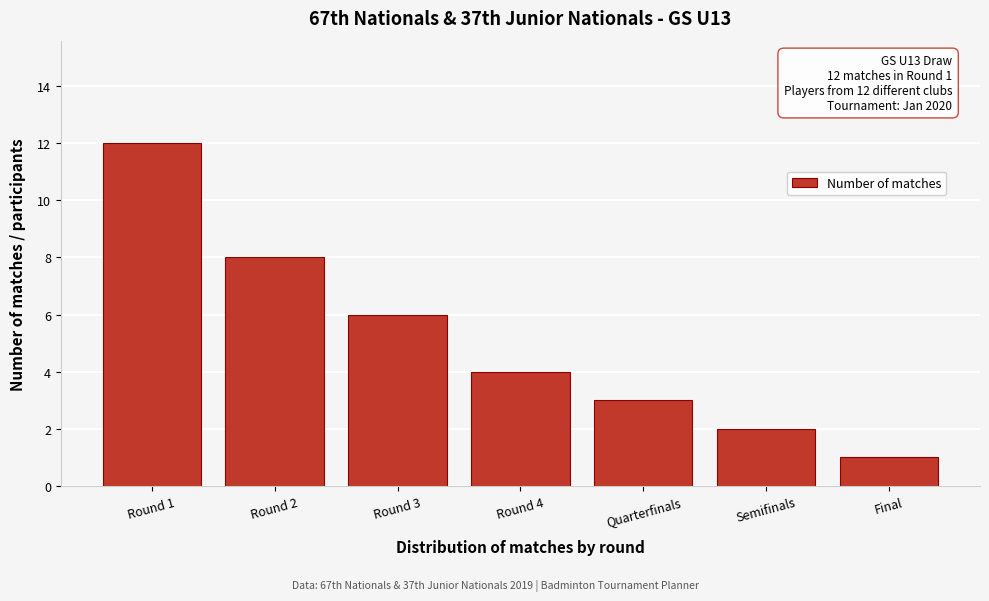

Reading left to right, list all the values displayed in this chart.

12	8	6	4	3	2	1